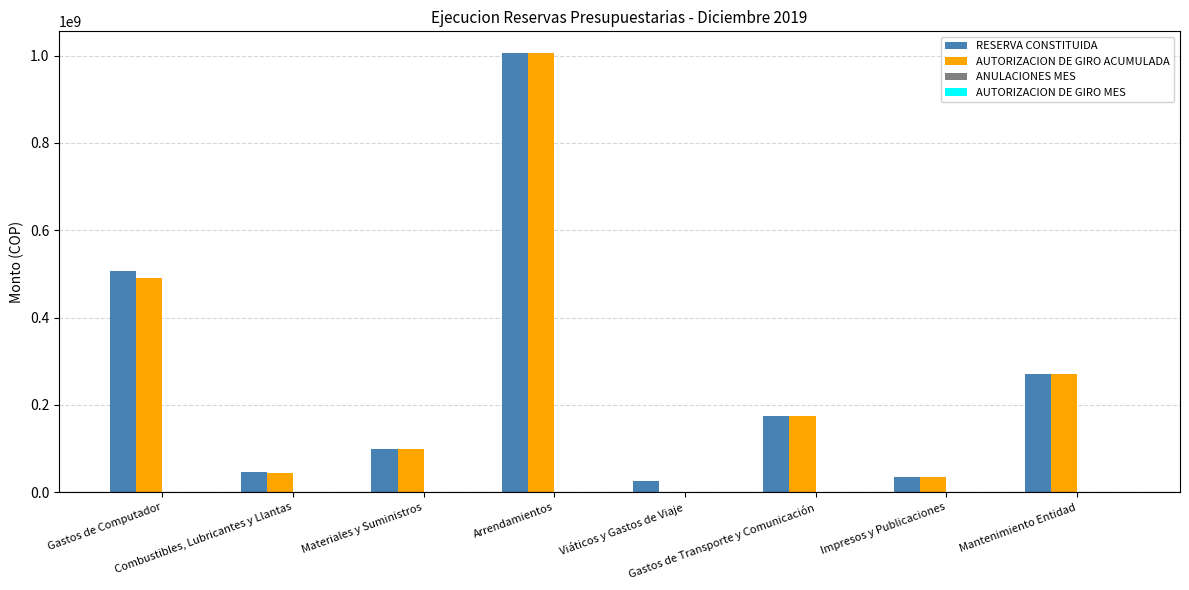

What is the maximum value shown in the chart?

1005301793